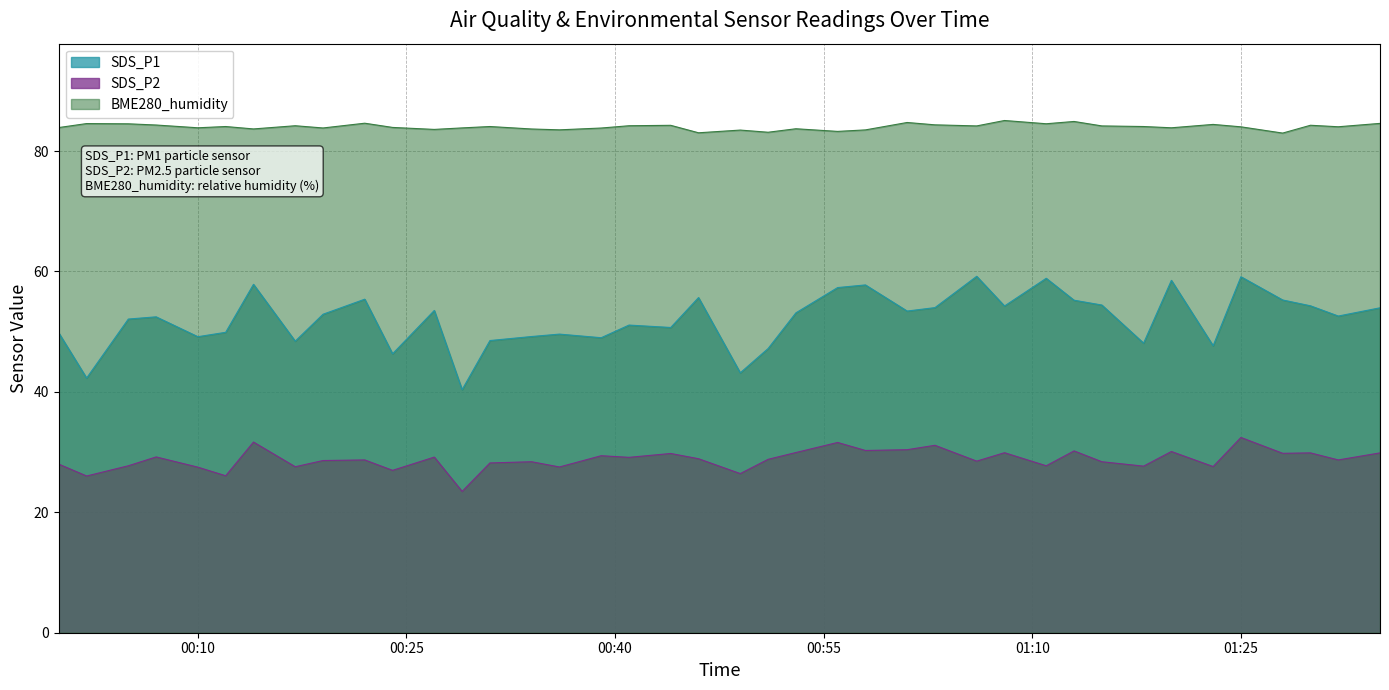

What value does the BME280_humidity series have at 2020-12-12 01:15?

84.2